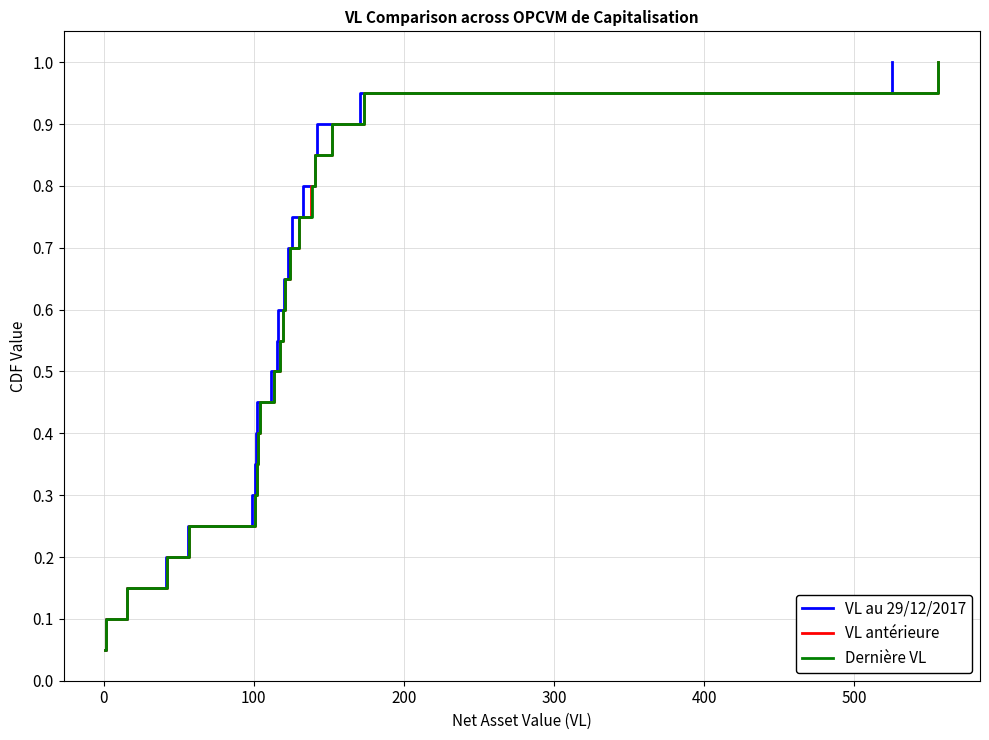

Reading left to right, what are all the values shown in this chart?

VL au 29/12/2017: 0.1	0.1	0.1	0.2	0.2	0.3	0.3	0.4	0.5	0.5	0.6	0.6	0.7	0.7	0.8	0.8	0.8	0.9	0.9	1.0
VL antérieure: 0.1	0.1	0.1	0.2	0.2	0.3	0.3	0.4	0.5	0.5	0.6	0.6	0.7	0.7	0.8	0.8	0.8	0.9	0.9	1.0
Dernière VL: 0.1	0.1	0.1	0.2	0.2	0.3	0.3	0.4	0.5	0.5	0.6	0.6	0.7	0.7	0.8	0.8	0.8	0.9	0.9	1.0